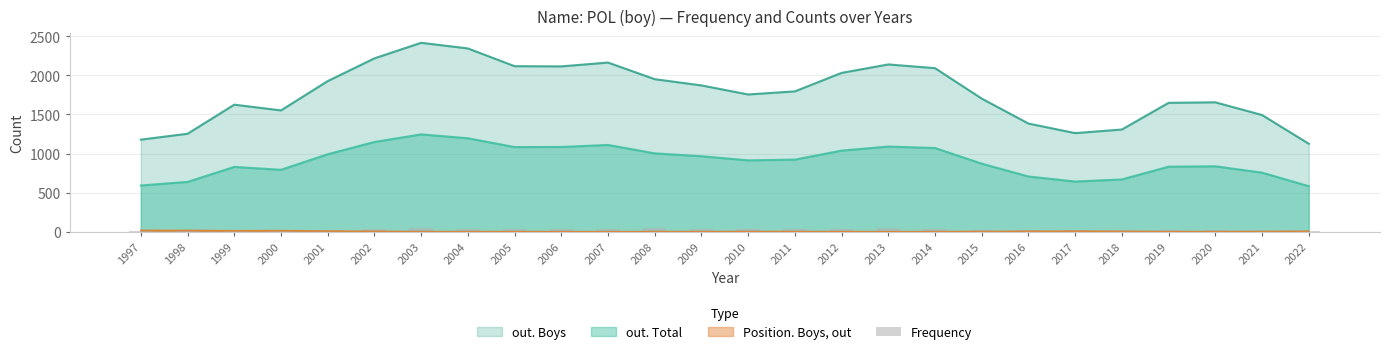

Are the bars horizontal?

No